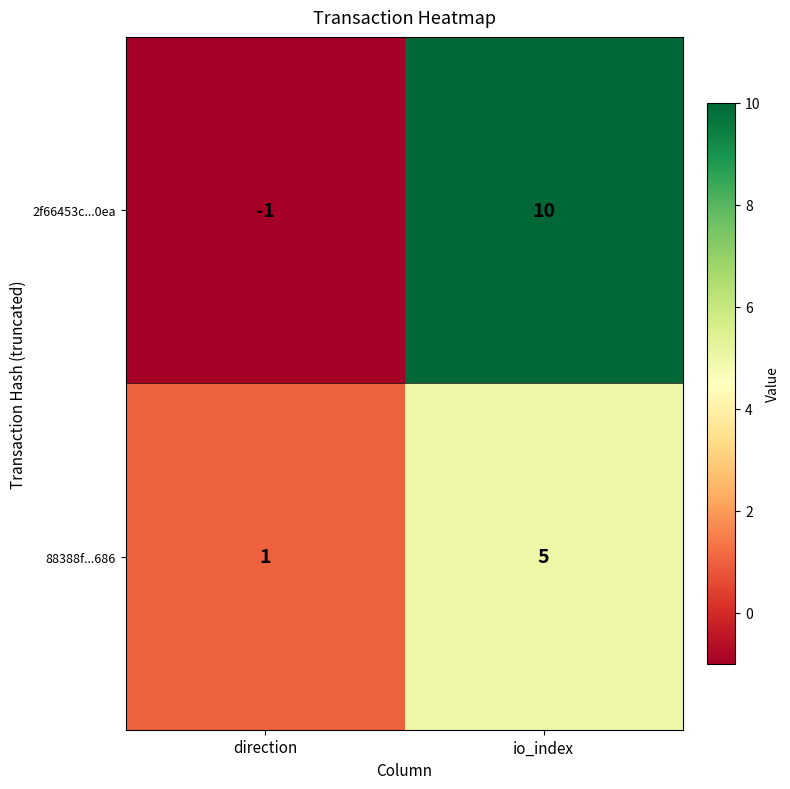

Which series has the largest total across all categories?

2f66453c...0ea